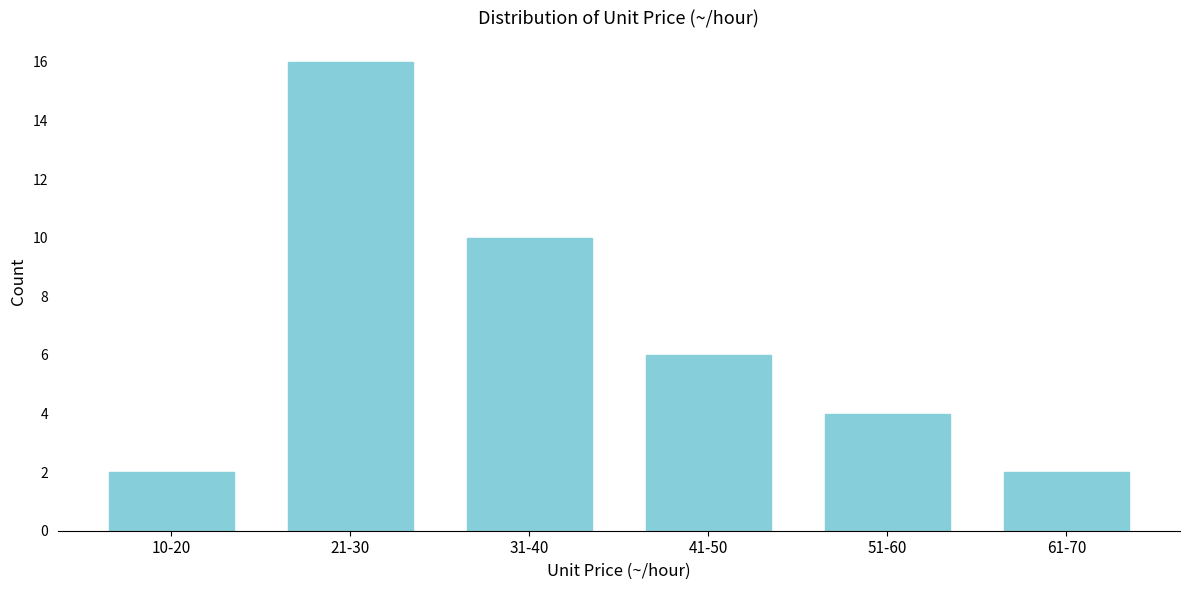

Reading left to right, transcribe all the data shown in this chart.

10-20=2	21-30=16	31-40=10	41-50=6	51-60=4	61-70=2